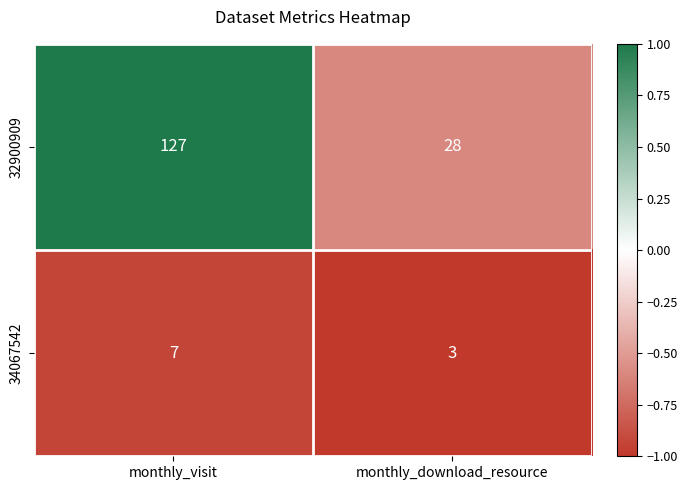

Read the 32900909 value at monthly_visit.

127